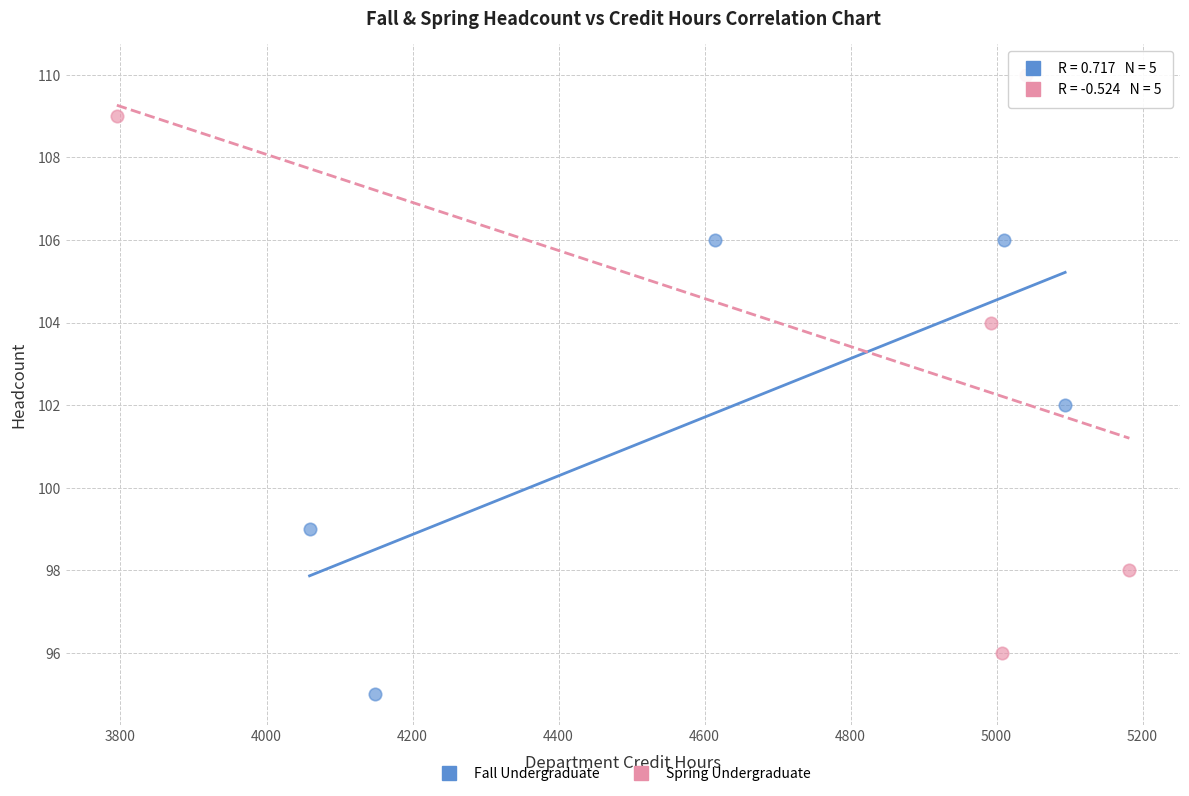

What are all the series names shown in the legend?

Fall Undergraduate, Spring Undergraduate